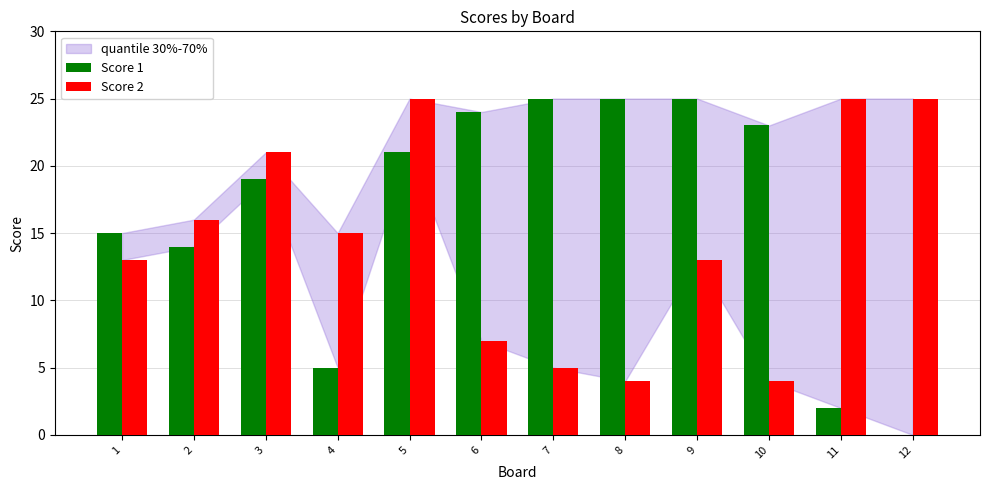

Which series has the largest range (max minus min)?

Score 1